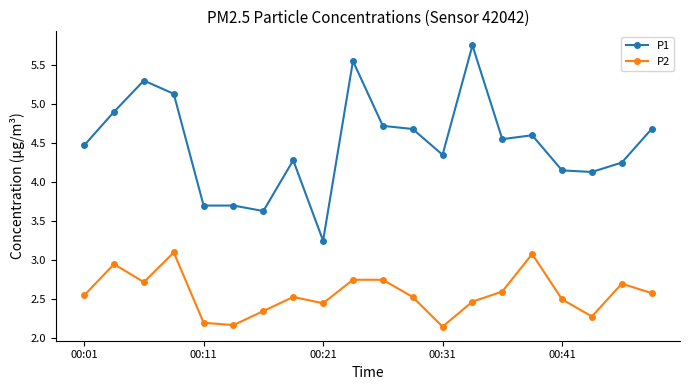

How many interior local valleys does the P2 series have?

5